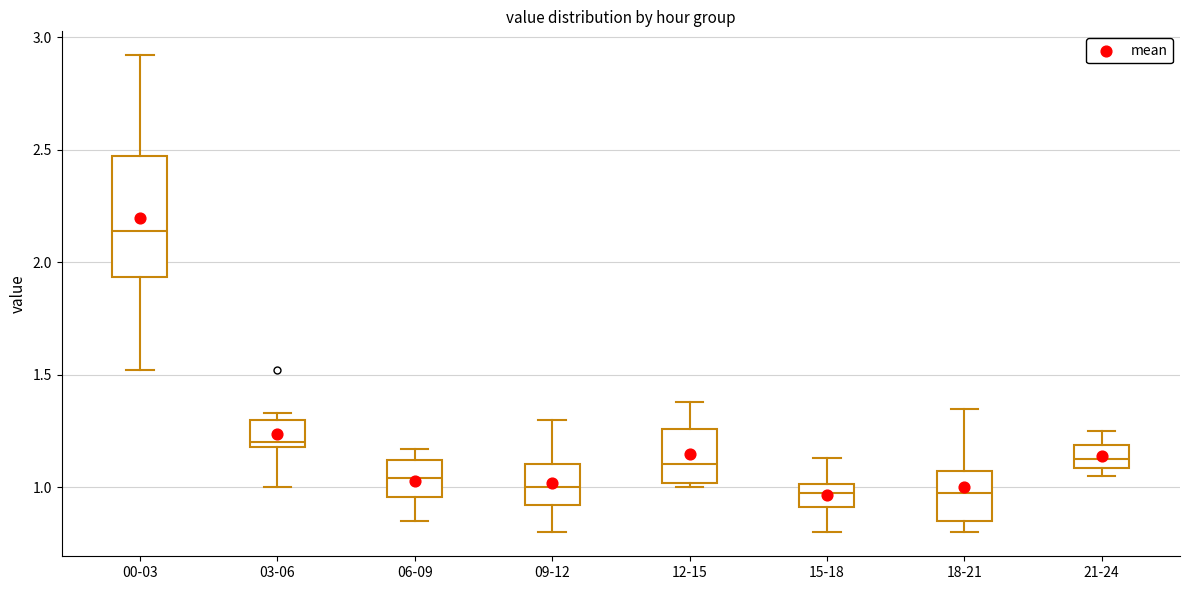

Reading left to right, transcribe this box plot: for each box, give where its median line is, the range the box spans, and where its two whiskers end, as read against the y-axis. The values are not printed on the chart, so give them approximately, as read against the axis.

00-03: median 2.15, box 1.95 to 2.45, whiskers 1.50 to 2.90
03-06: median 1.20 (just above the box's lower edge), box 1.20 to 1.30, whiskers 1.00 to 1.35
06-09: median 1.05, box 0.95 to 1.10, whiskers 0.85 to 1.15
09-12: median 1.00, box 0.90 to 1.10, whiskers 0.80 to 1.30
12-15: median 1.10, box 1.00 to 1.25, whiskers 1.00 (just below the box's lower edge) to 1.40
15-18: median 1.00 (inside the box), box 0.90 to 1.00, whiskers 0.80 to 1.15
18-21: median 1.00, box 0.85 to 1.10, whiskers 0.80 to 1.35
21-24: median 1.15, box 1.10 to 1.20, whiskers 1.05 to 1.25